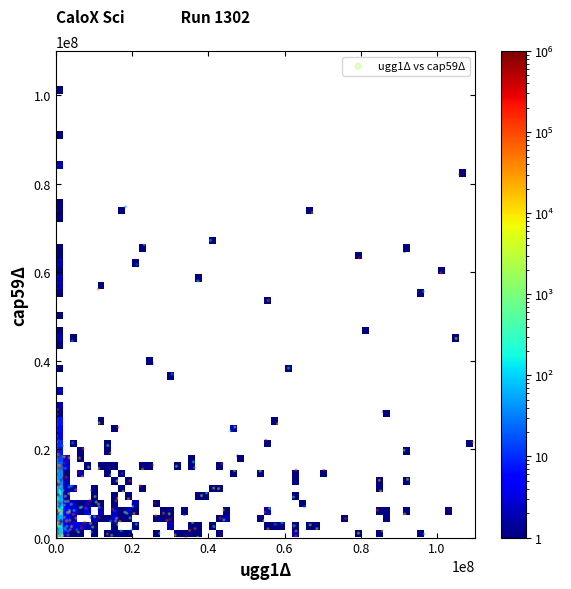

What is the range of X values (max minus min)?

109426468.9